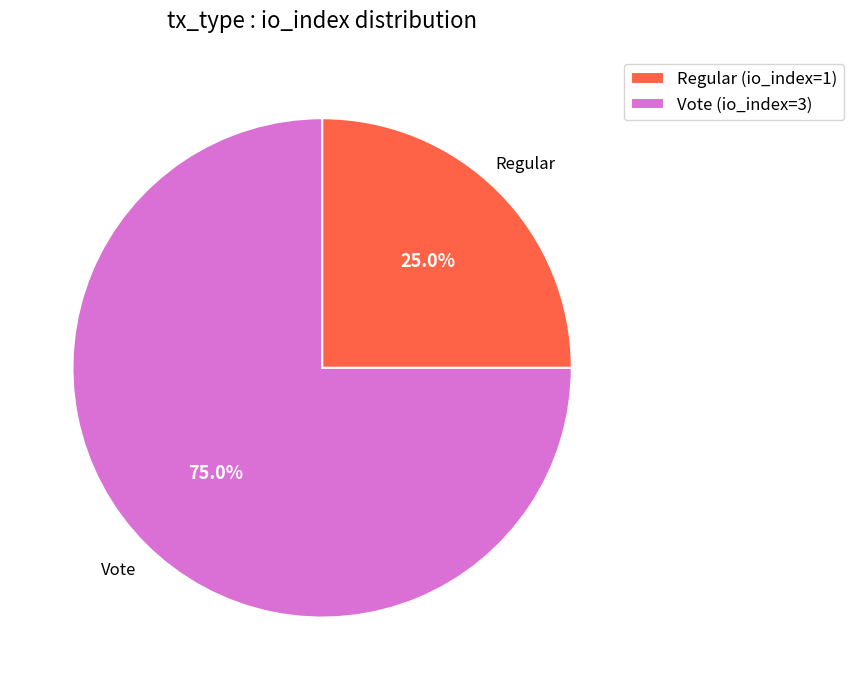

How much of the chart is everything except Vote (io_index=3)?

25.0%